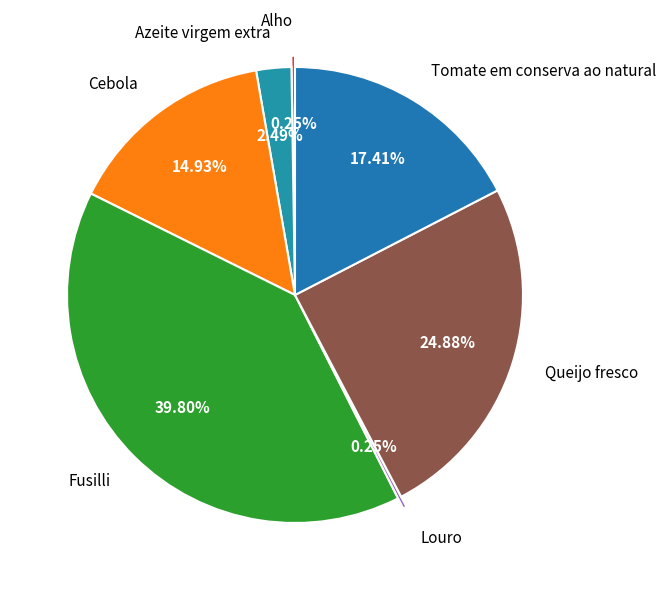

What is the smallest slice in the pie chart?

Alho